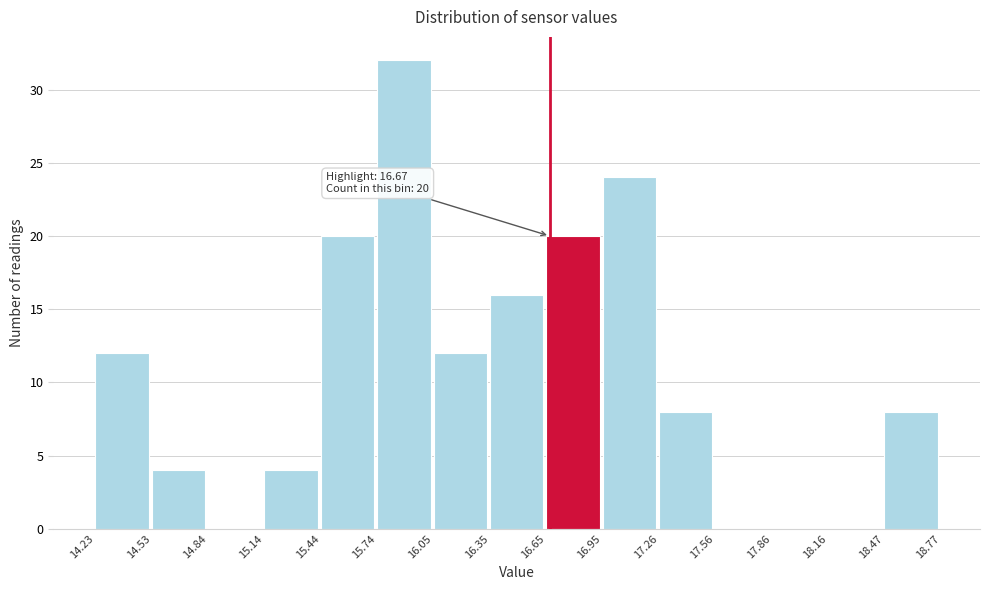

Over which range of the x-axis is the bar tallest?

15.74 to 16.05